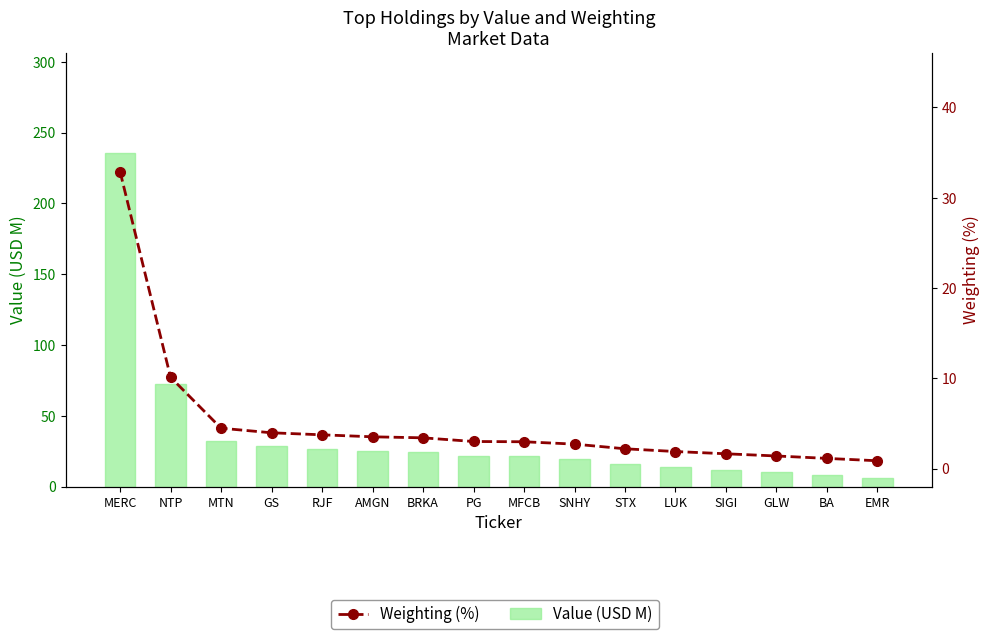

How many categories are shown in the chart?

16